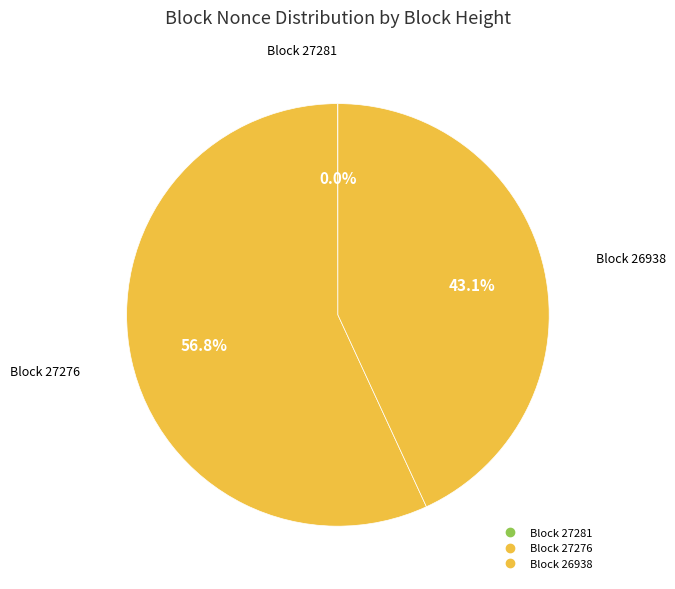

To the nearest percent, what is the difference between the largest and smallest slice percentages?

57%